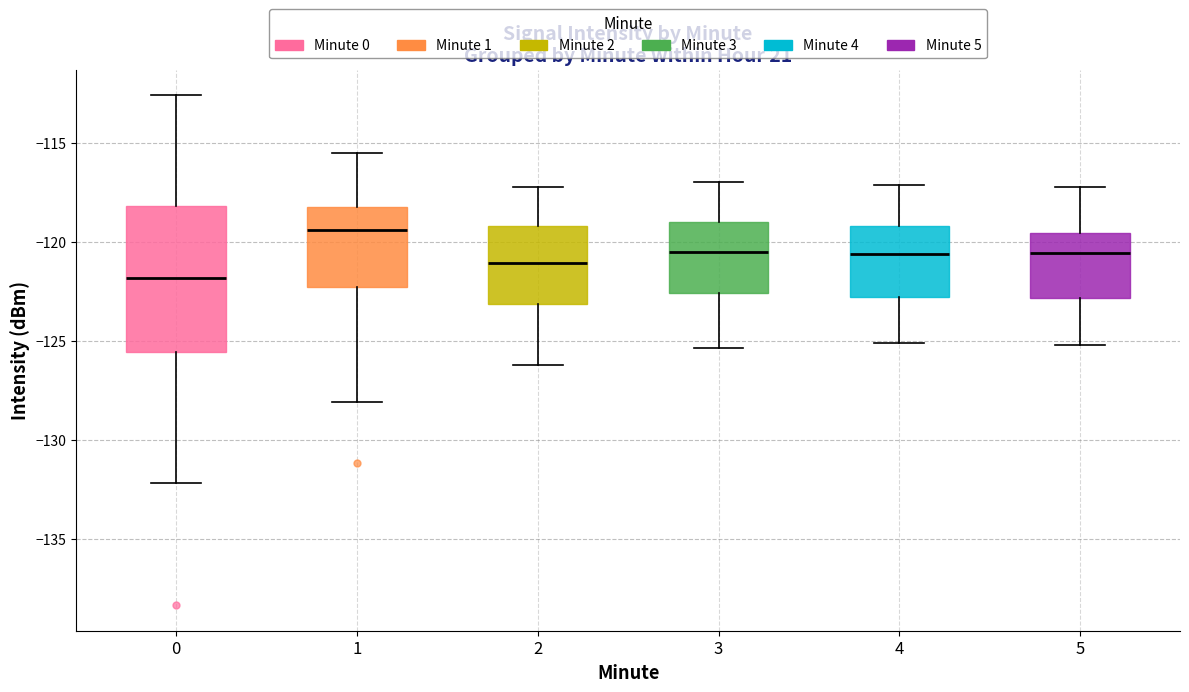

Where is the upper edge of the box at x = 2 on the y-axis? The values are not printed on the chart, so give them approximately, as read against the axis.

-119.0